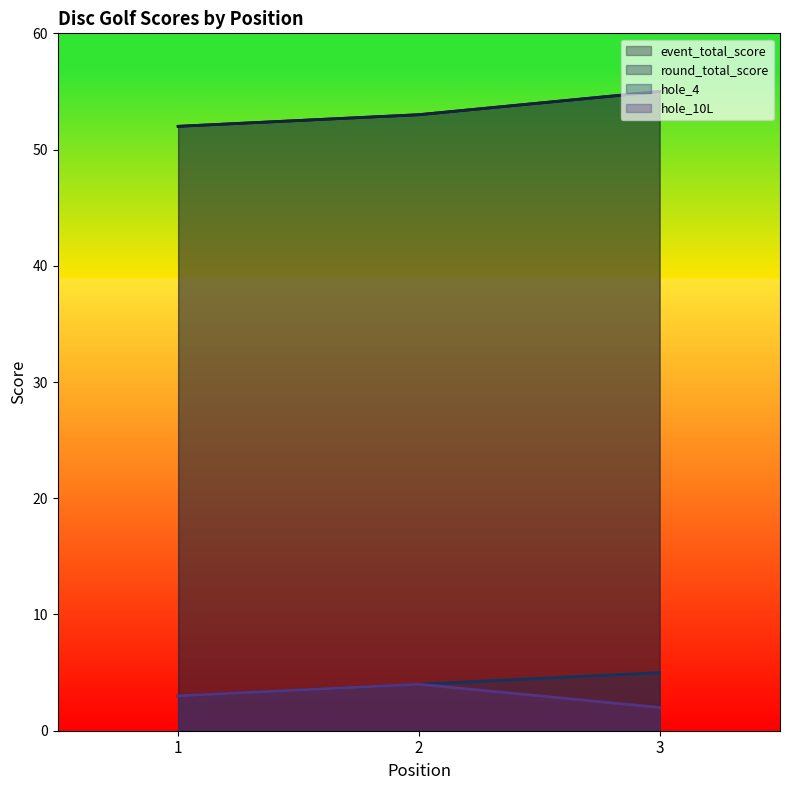

Reading right to left, list all the values displayed in this chart.

event_total_score: 3=55	2=53	1=52
round_total_score: 3=55	2=53	1=52
hole_4: 3=5	2=4	1=3
hole_10L: 3=2	2=4	1=3